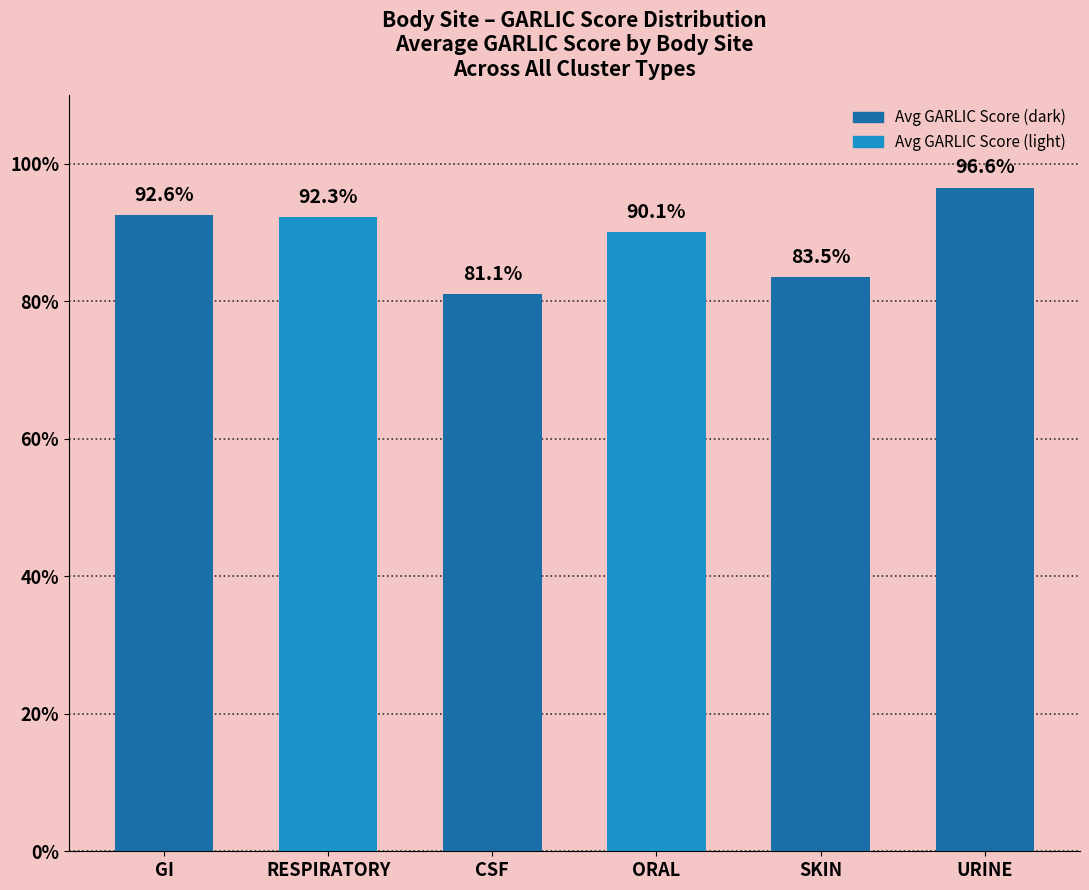

The chart shows a value of 0.8 at SKIN. True or false?

True